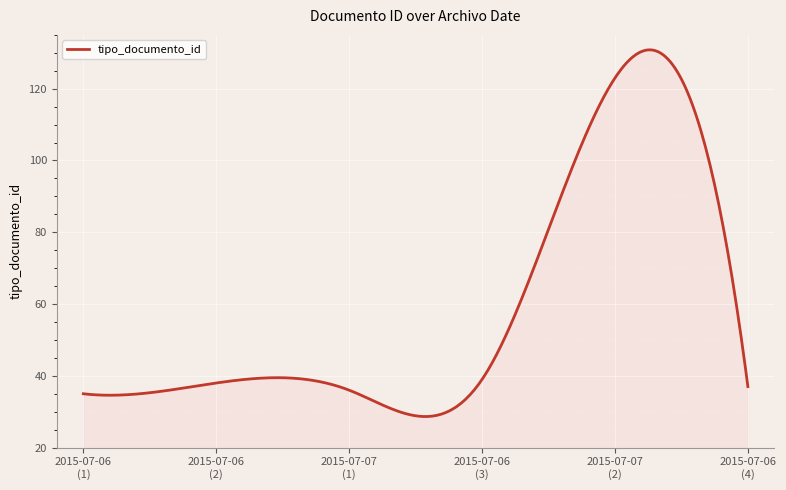

What is the smallest value displayed?

28.6